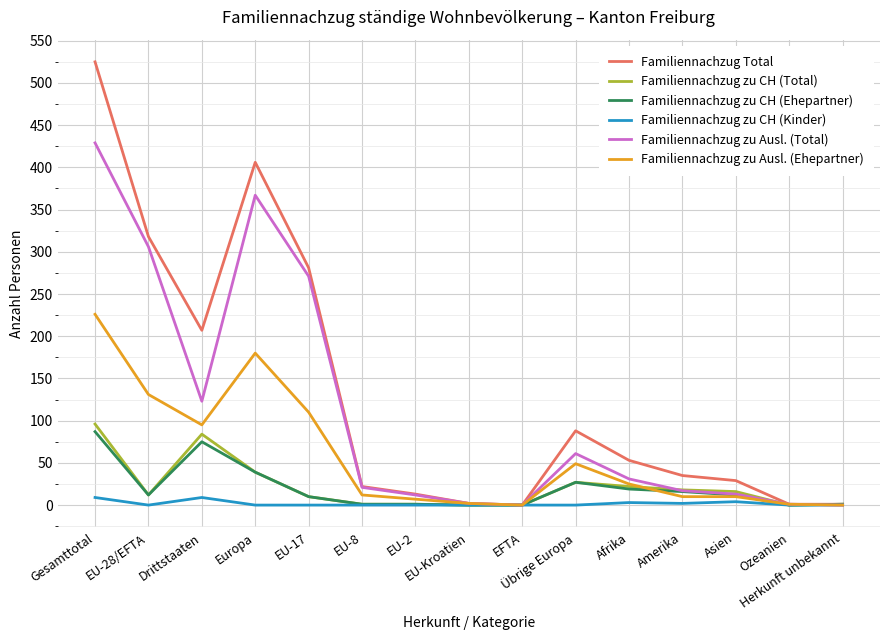

At which category does Familiennachzug zu CH (Total) reach its first local peak?

Drittstaaten